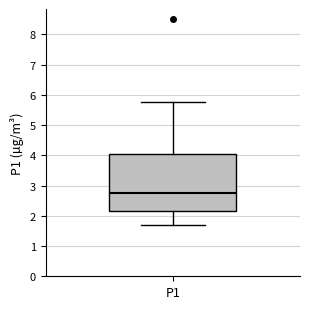

Transcribe this box plot: give where the median line is, the range the box spans, and where the two whiskers end, as read against the y-axis. The values are not printed on the chart, so give them approximately, as read against the axis.

median 2.8, box 2.2 to 4.0, whiskers 1.7 to 5.8